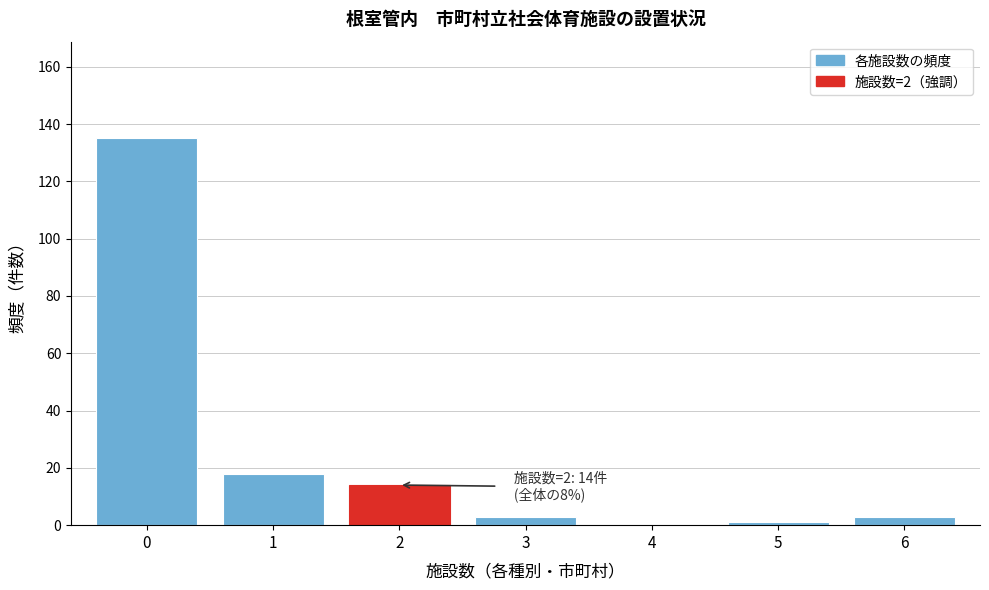

Reading left to right, extract all data points from this chart.

0=135	1=18	2=14	3=3	4=0	5=1	6=3